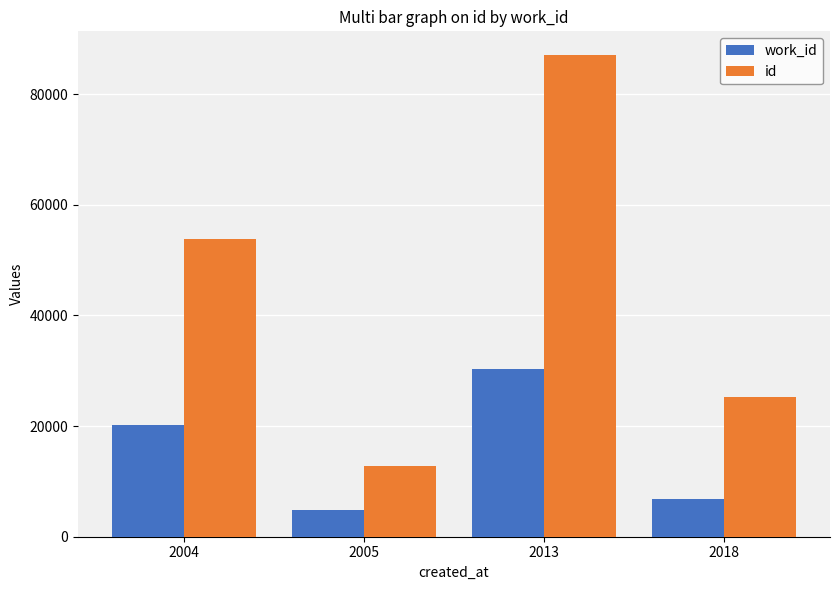

Reading left to right, extract all data points from this chart.

work_id: 2004=20212	2005=4780	2013=30261	2018=6889
id: 2004=53814	2005=12695	2013=86976	2018=25175